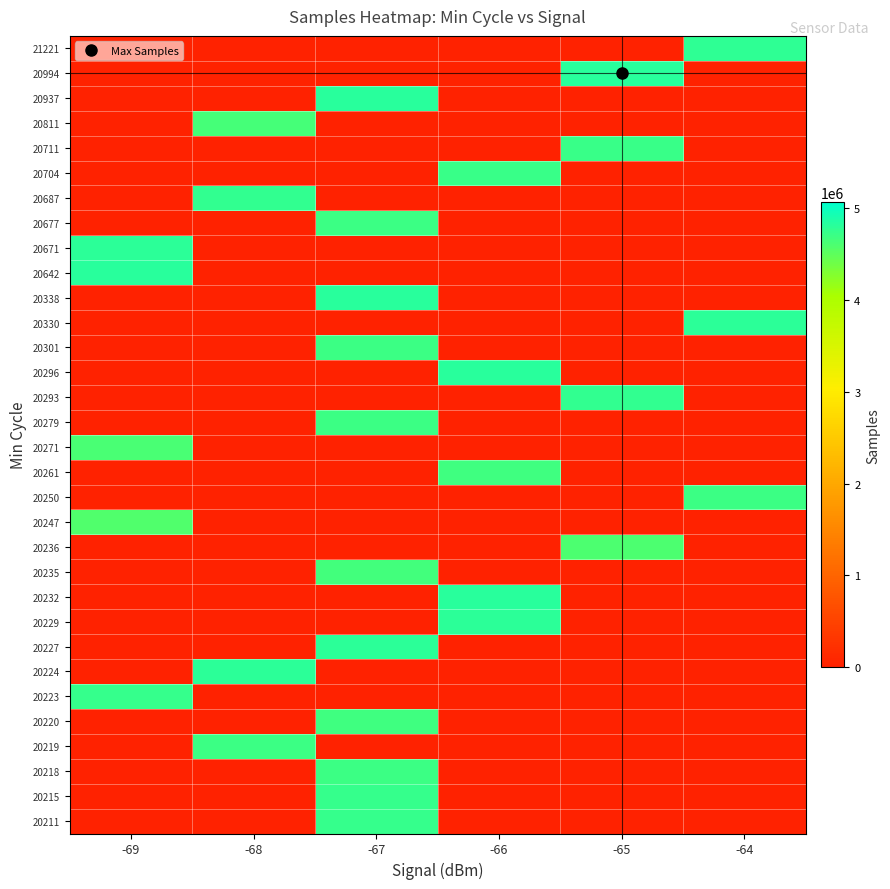

At which category does the chart reach its peak across all series?

-65